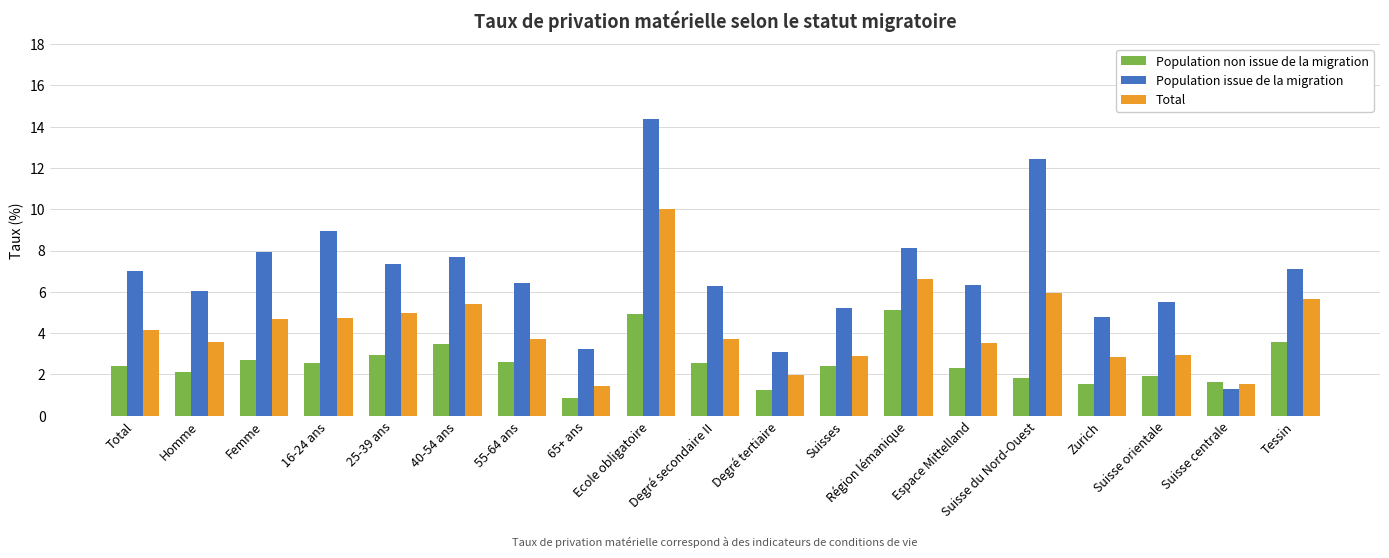

What is the value of the Total bar at the 15th from the left?

6.0